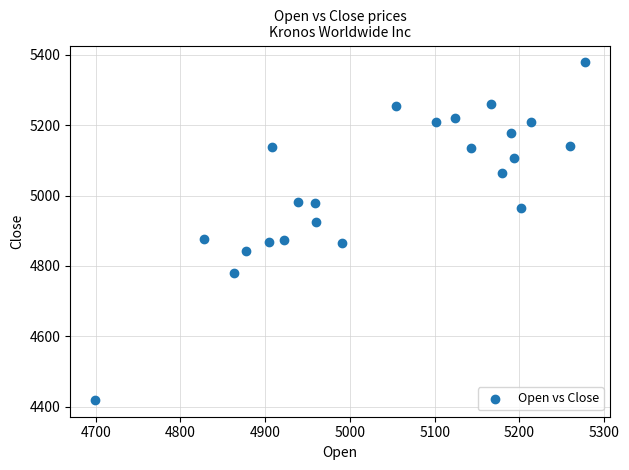

What is the range of Y values (max minus min)?

958